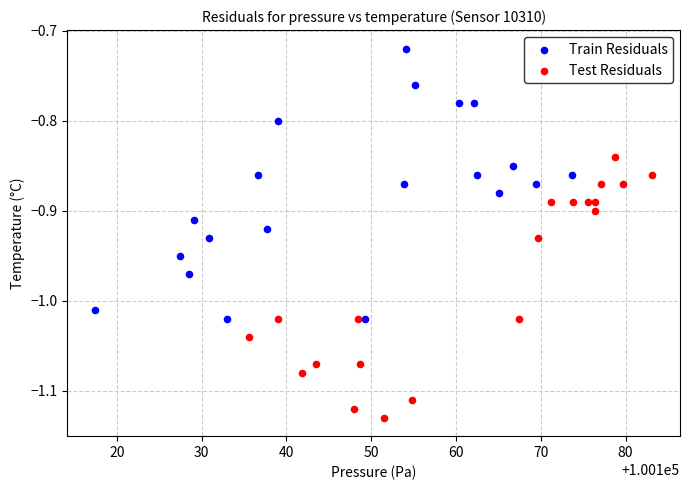

Which series reaches the maximum Y coordinate?

Train Residuals